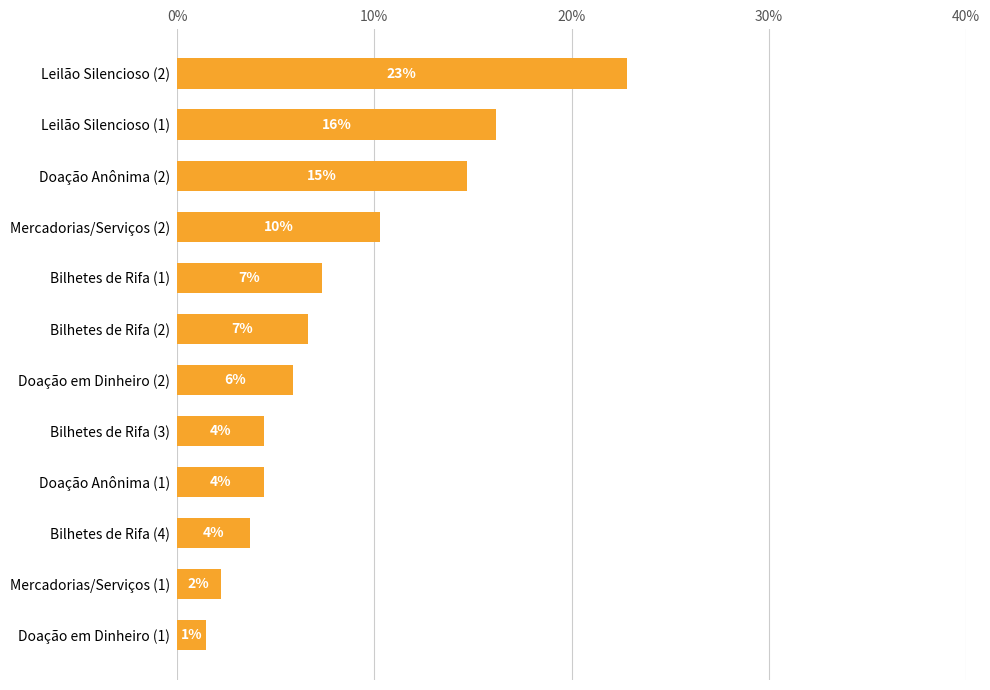

Does the chart contain any negative values?

No